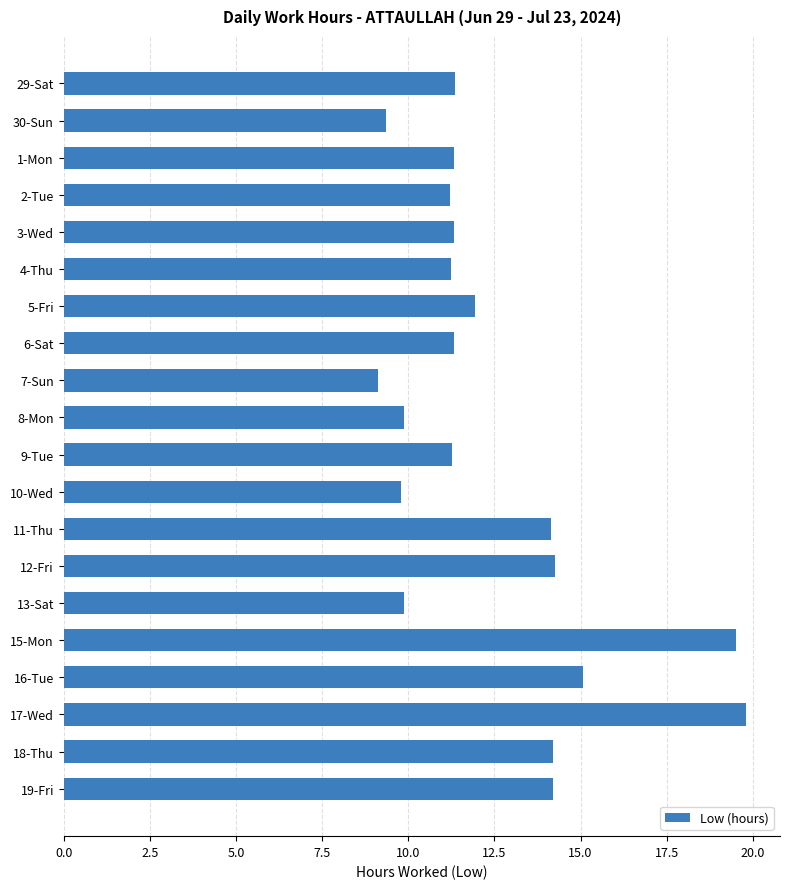

Is it true that the value at 19-Fri is 23.0?

False